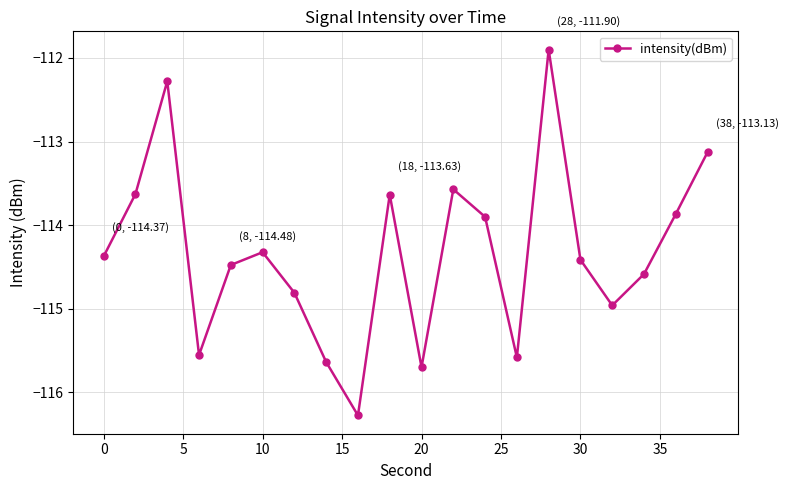

How many interior local valleys (lower than both neighbors) does the data have?

5